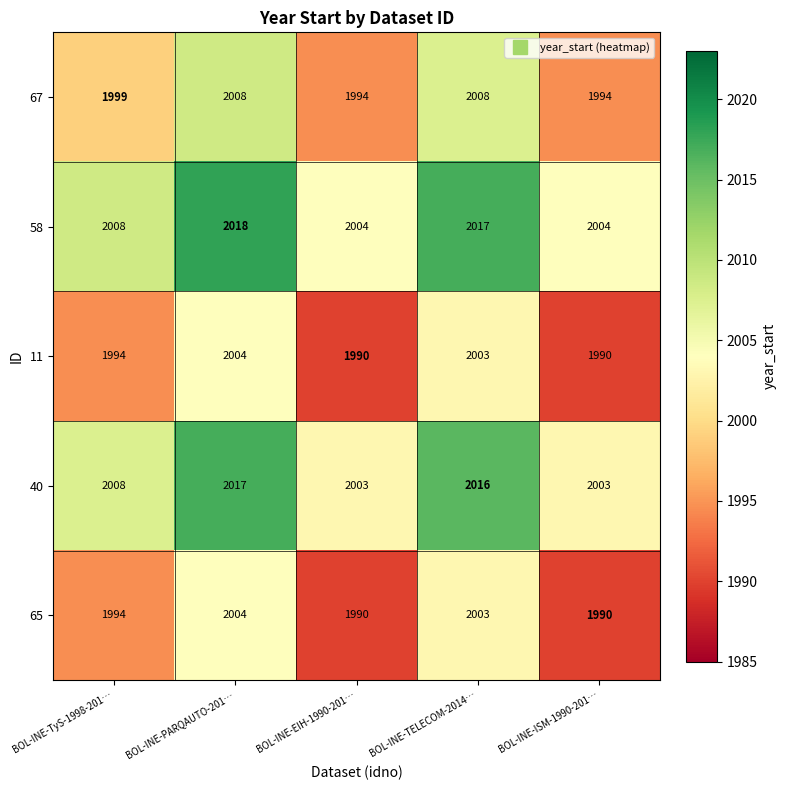

Which category has the highest value across all series?

BOL-INE-PARQAUTO-201…